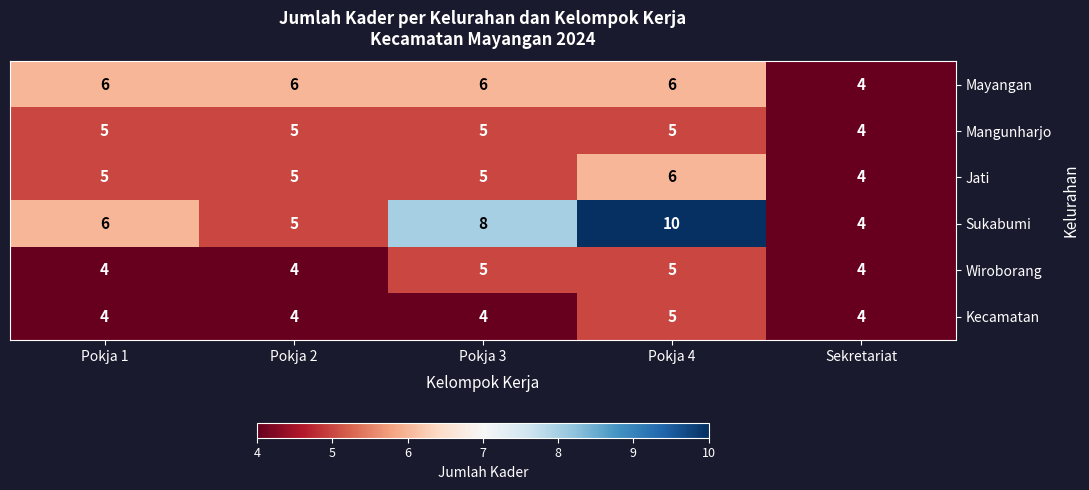

Reading left to right, transcribe all the data shown in this chart.

Mayangan: 6	6	6	6	4
Mangunharjo: 5	5	5	5	4
Jati: 5	5	5	6	4
Sukabumi: 6	5	8	10	4
Wiroborang: 4	4	5	5	4
Kecamatan: 4	4	4	5	4